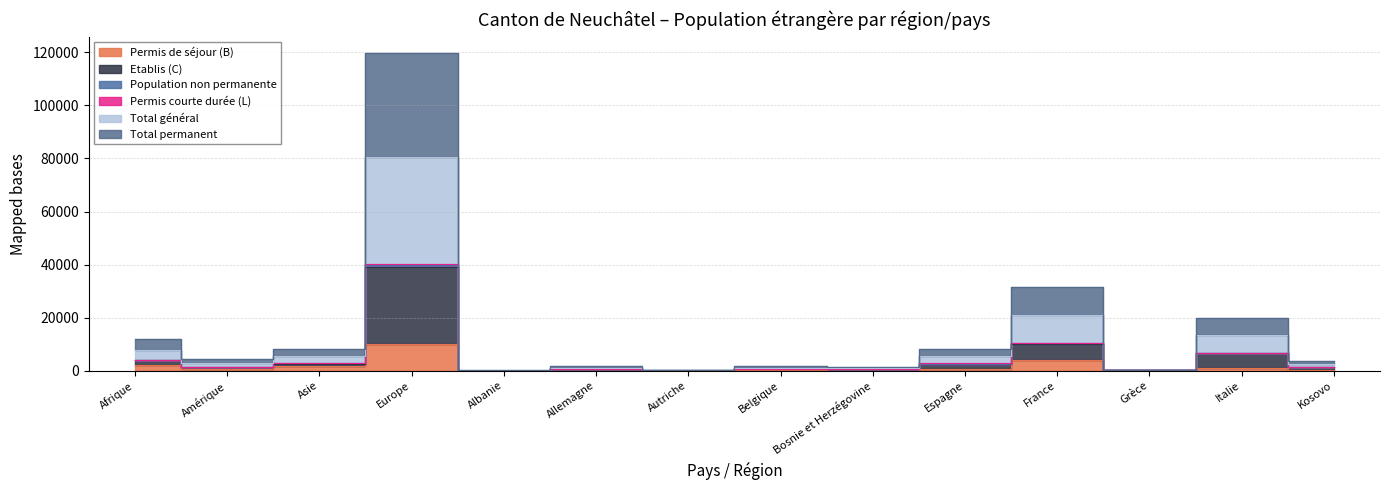

Which series has the widest spread of values?

Total permanent